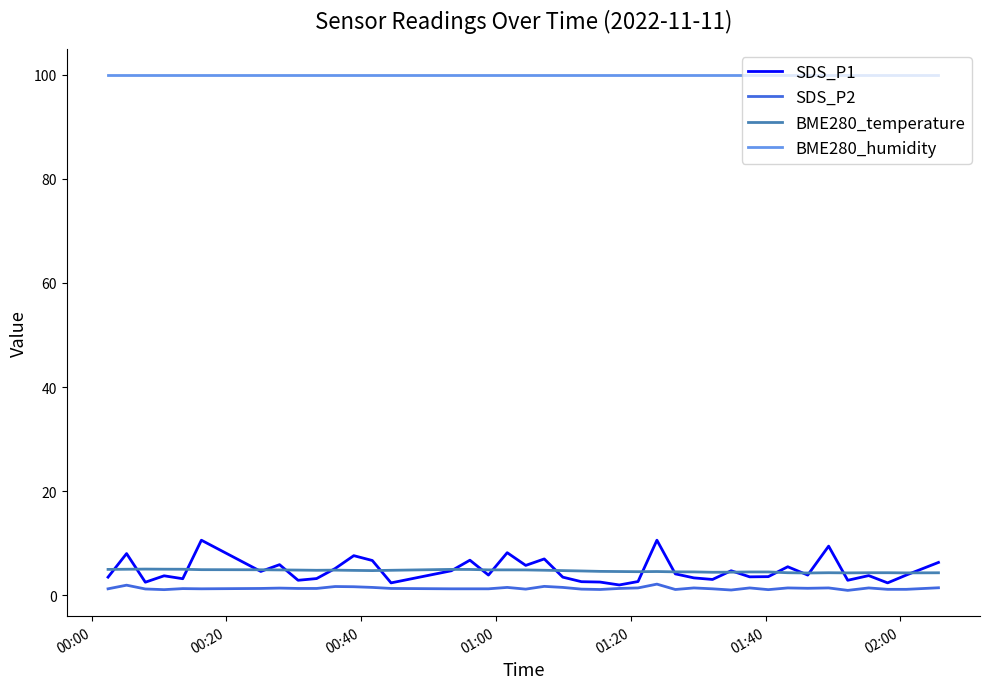

What are all the series names shown in the legend?

SDS_P1, SDS_P2, BME280_temperature, BME280_humidity